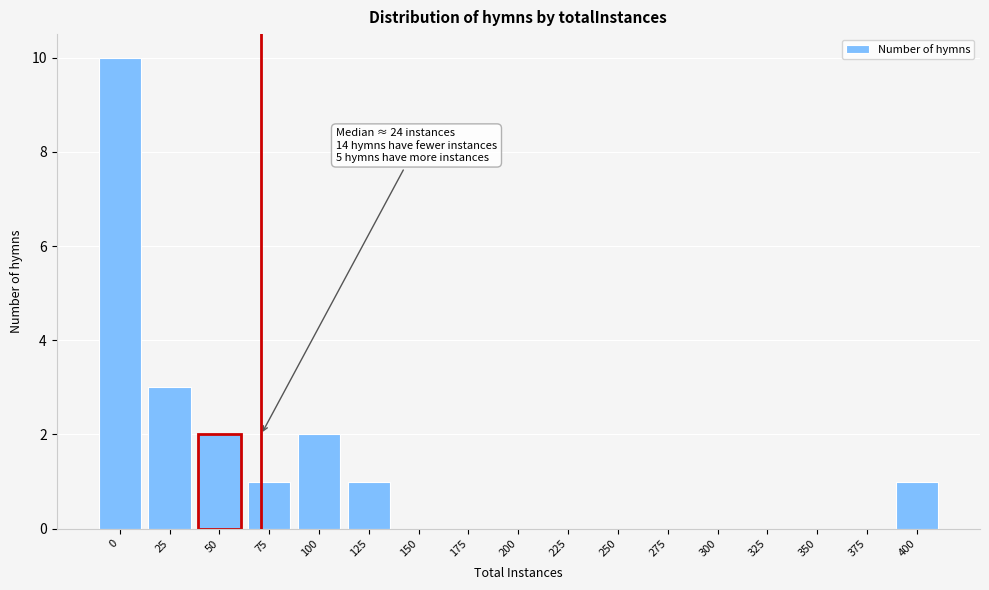

Reading left to right, extract all data points from this chart.

0=10	25=3	50=2	75=1	100=2	125=1	150=0	175=0	200=0	225=0	250=0	275=0	300=0	325=0	350=0	375=0	400=1